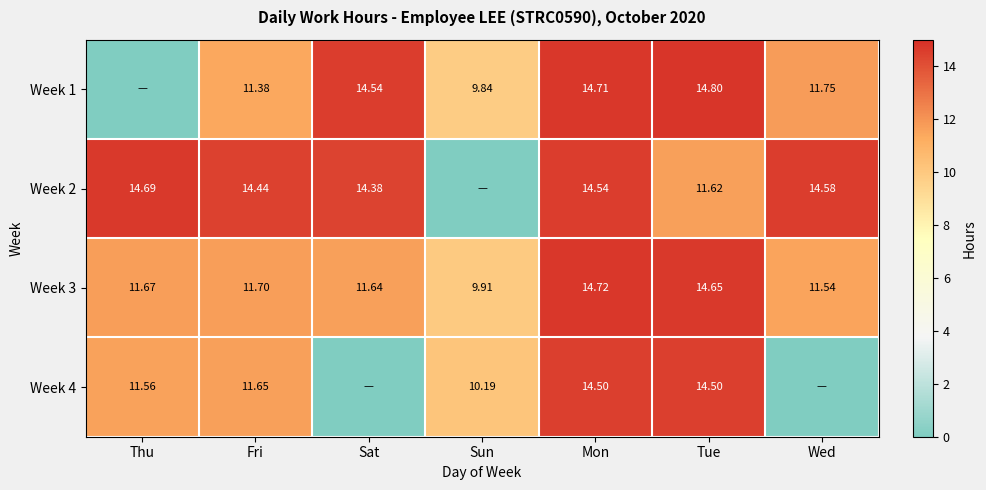

Is the value of Week 4 at Fri greater than the value of Week 2 at Mon?

No